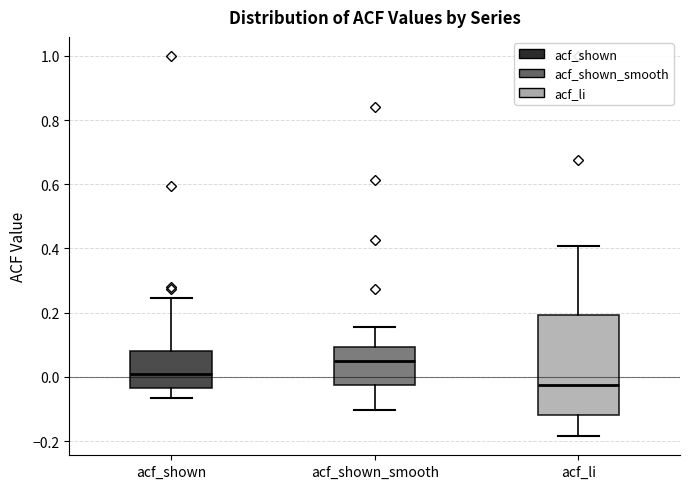

Which box is the tallest, from its lower edge to its upper edge?

acf_li